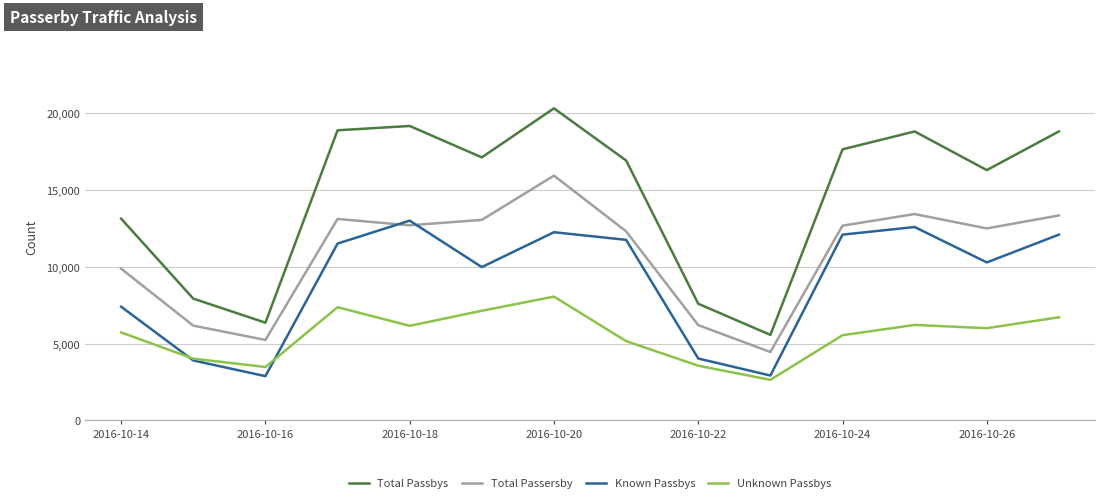

List the series in order of their peak value, highest first.

Total Passbys, Total Passersby, Known Passbys, Unknown Passbys